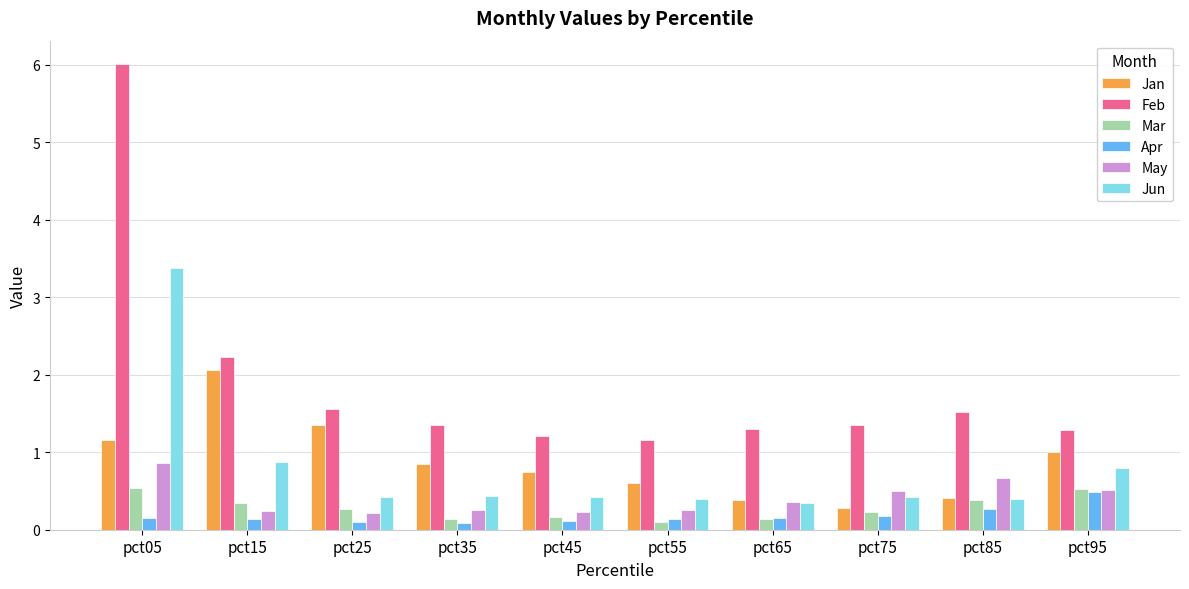

Count the number of data series in this chart.

6